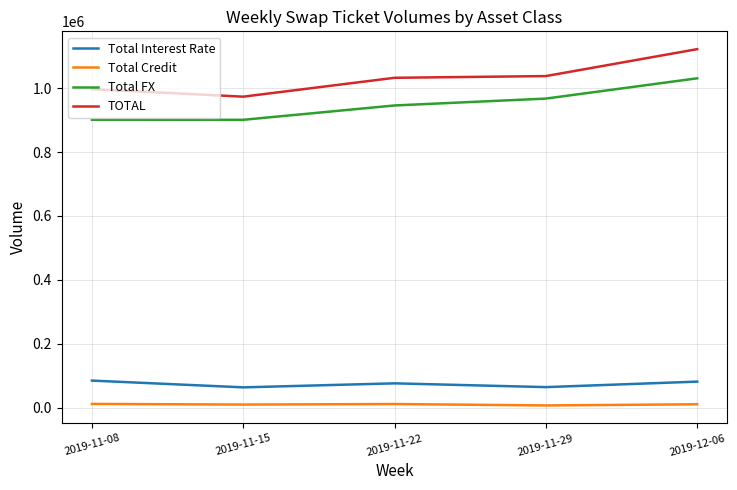

True or false: Total Interest Rate and Total Credit cross at least once.

False